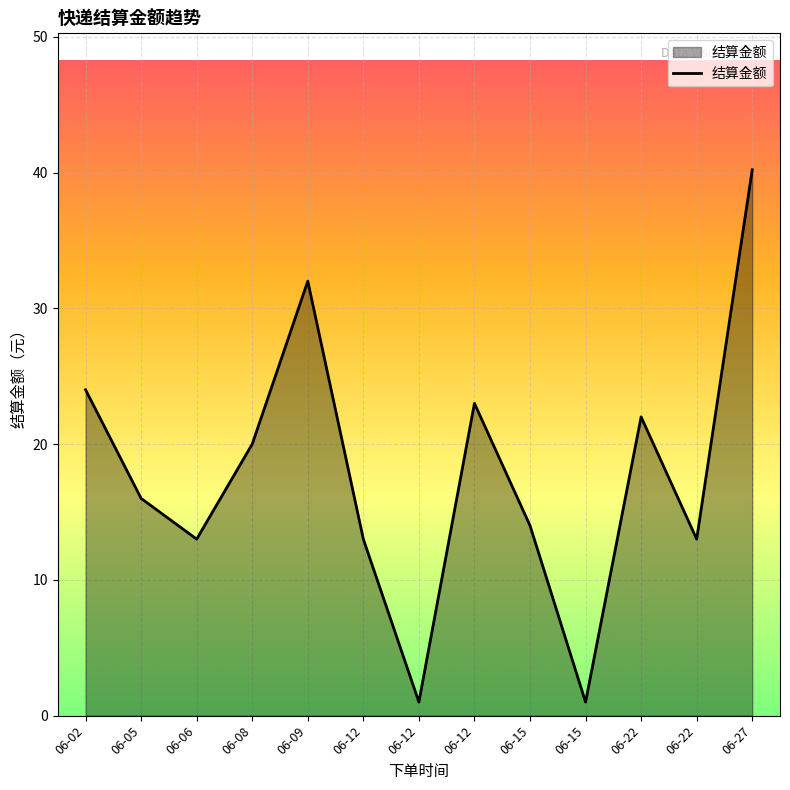

What is the average value?

17.9